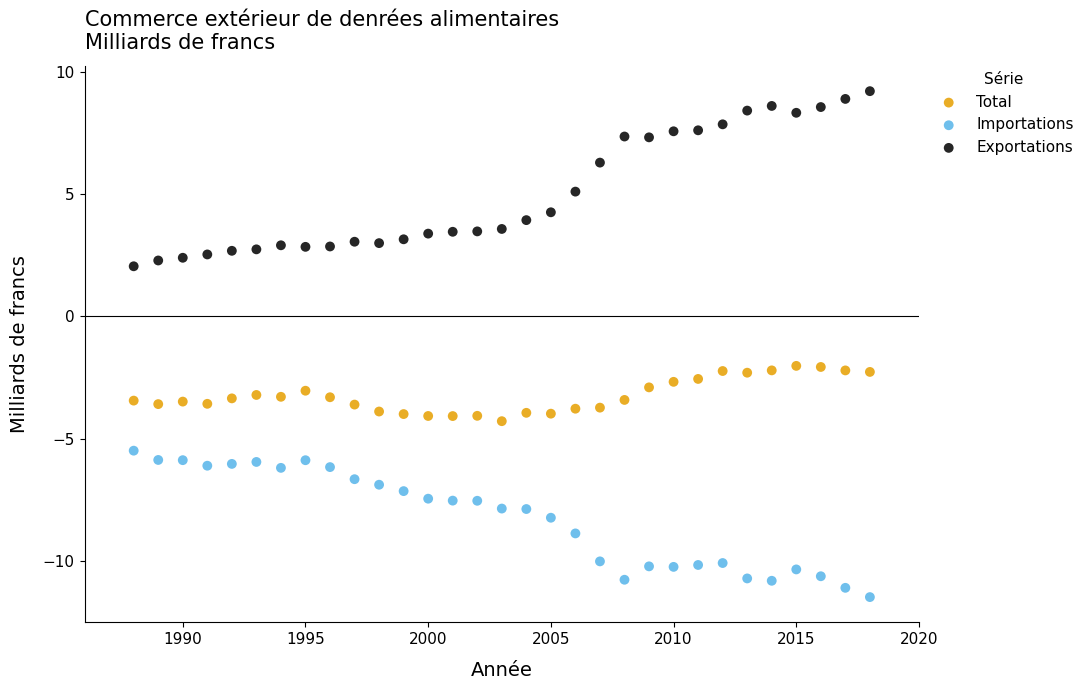

Which series contains the lowest Y value?

Importations